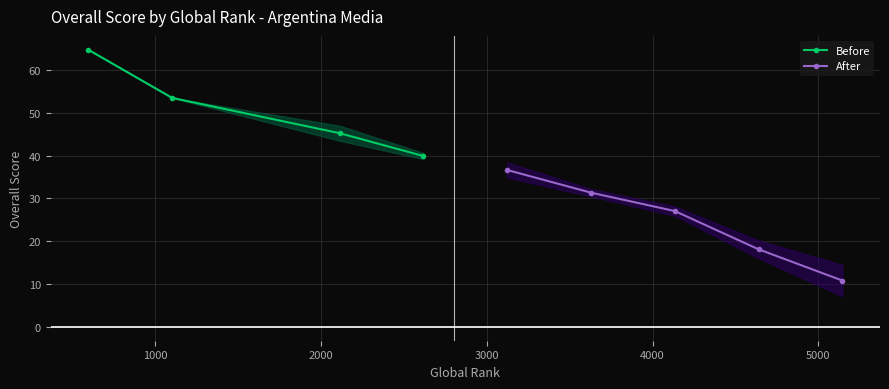

Is this an area chart (filled region under the line)?

No